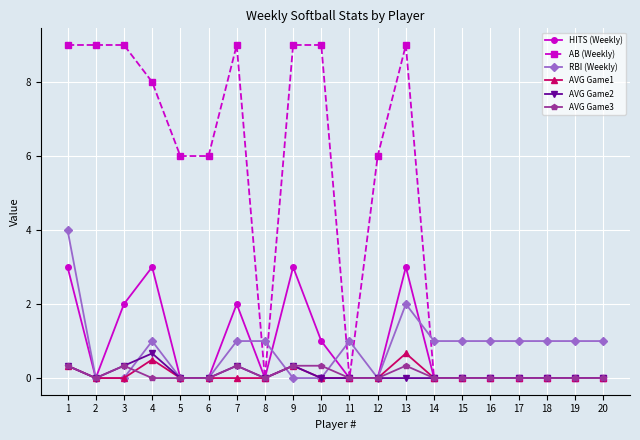

Which series has the largest total across all categories?

AB (Weekly)